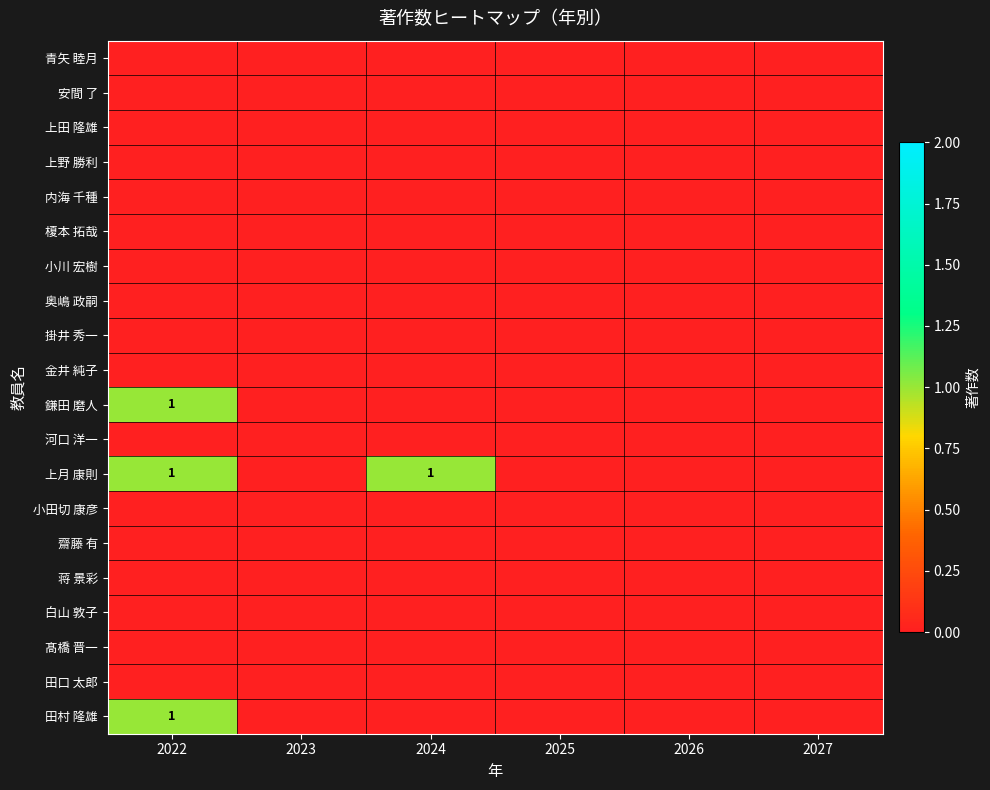

True or false: 田村 隆雄 has a value of 0 at 2024.

True